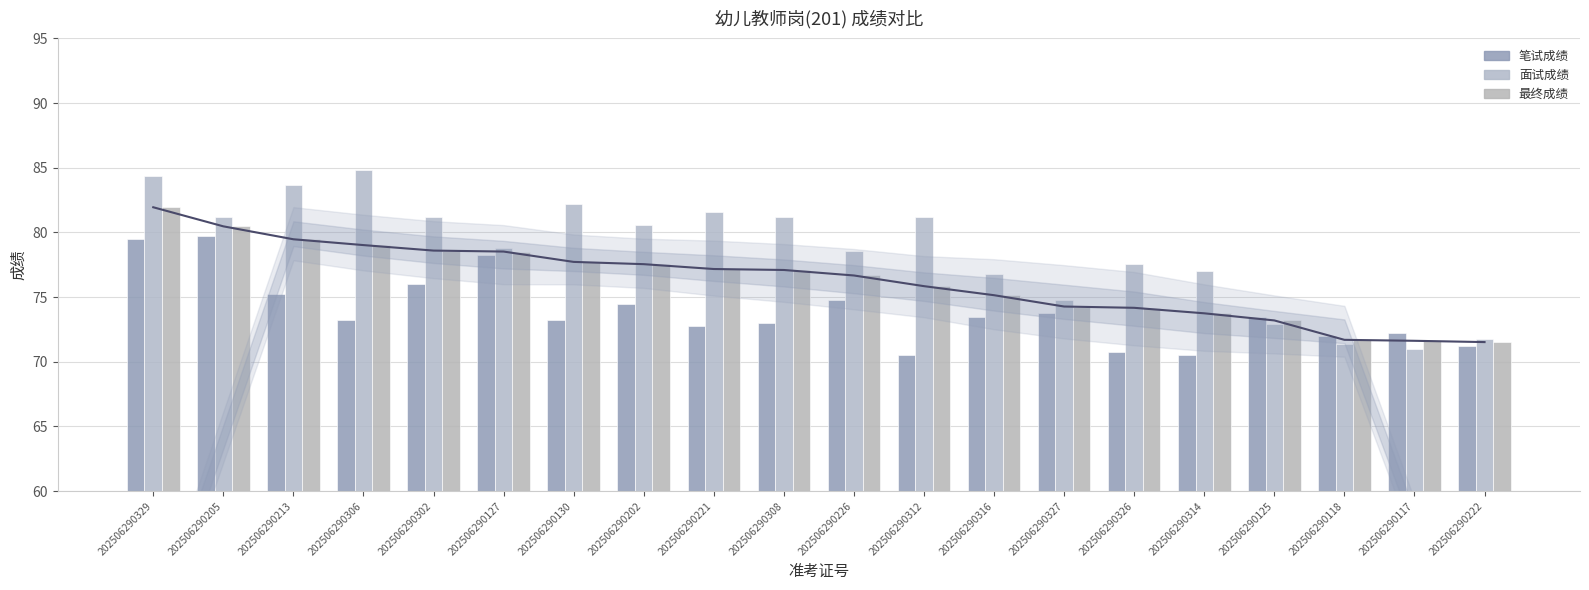

Between 202506290130 and 202506290312, which series saw the biggest shift?

笔试成绩